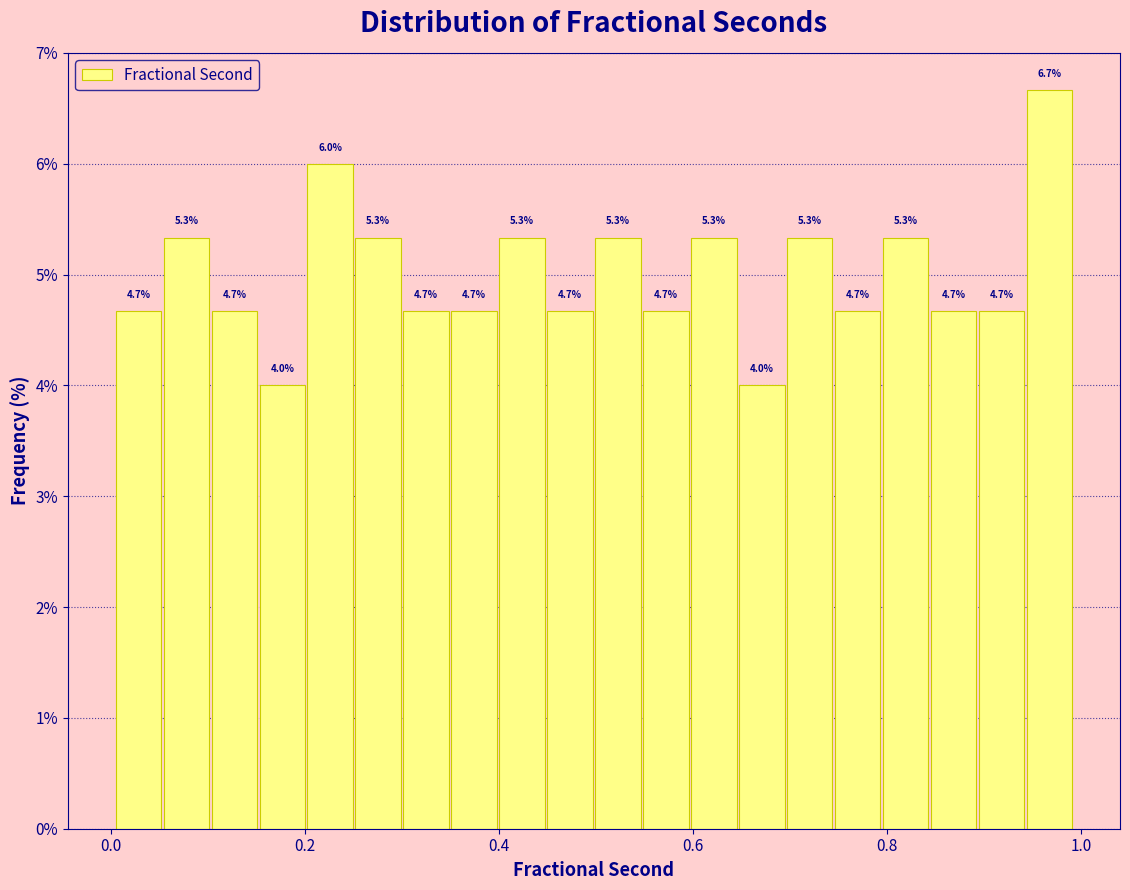

Around what value on the x-axis is the tallest bar? Give the approximate position of its centre, as read against the axis.

0.96